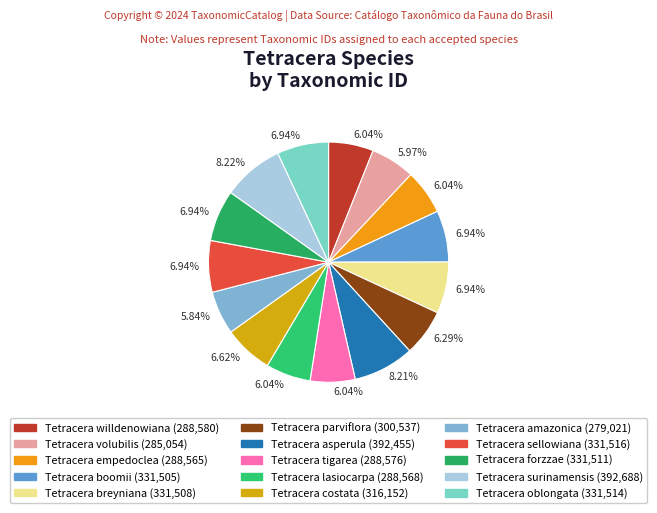

To the nearest percent, what is the difference between the largest and smallest slice percentages?

2%